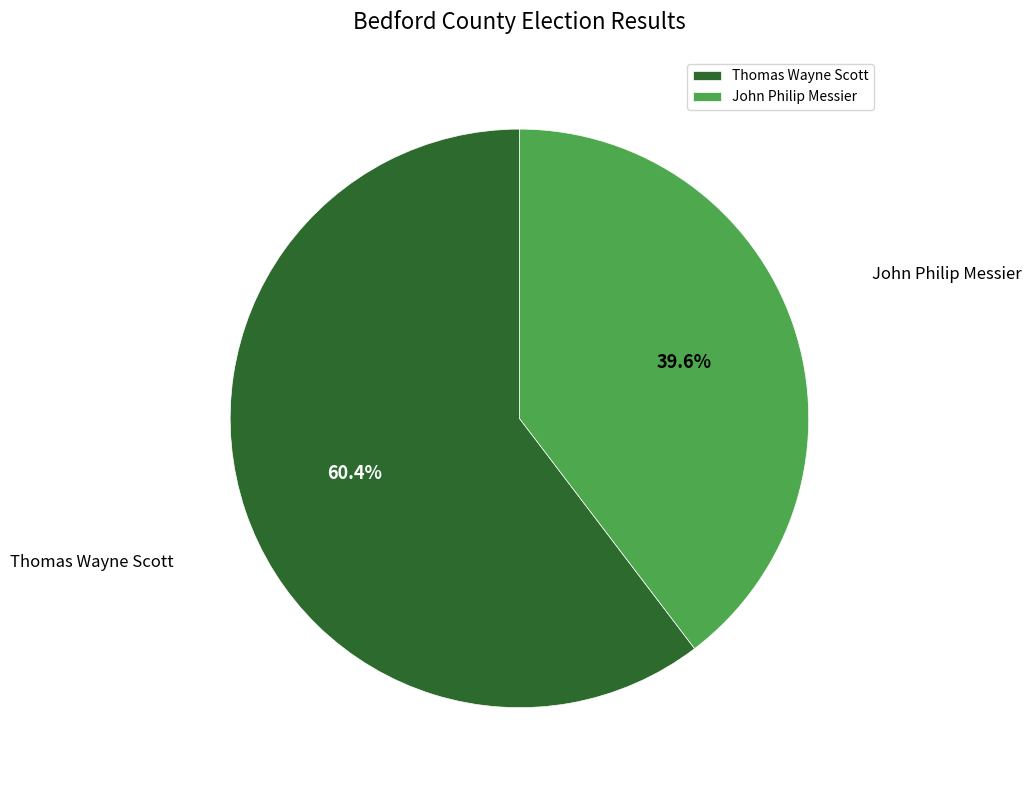

Which has a higher value, John Philip Messier or Thomas Wayne Scott?

Thomas Wayne Scott